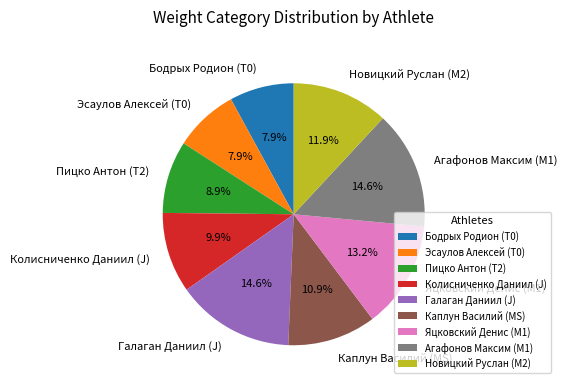

What percentage is NOT represented by Бодрых Родион (T0)?

92.1%